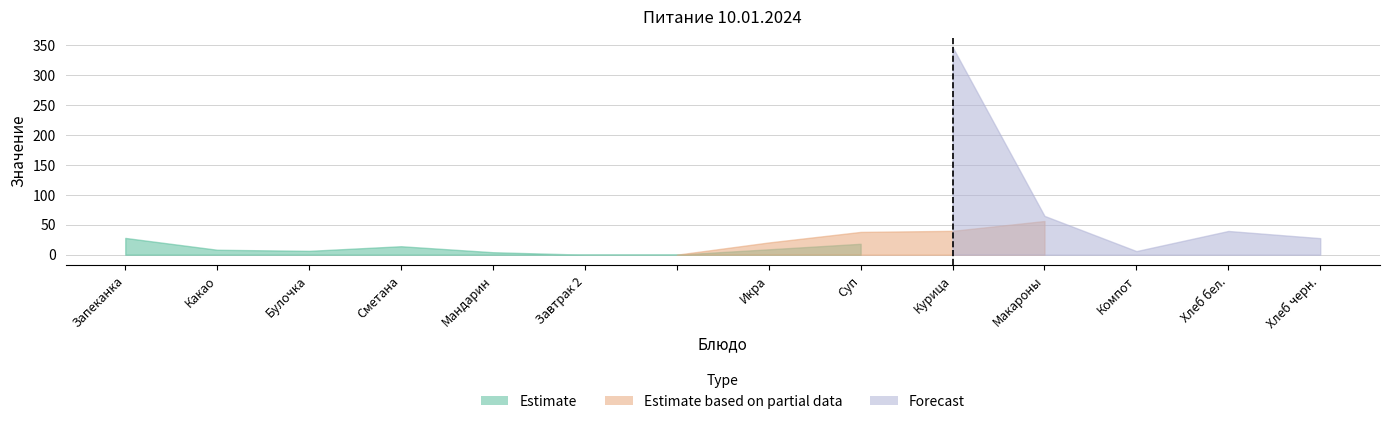

True or false: Estimate has a value of 1.9 at Хлеб черн..

True